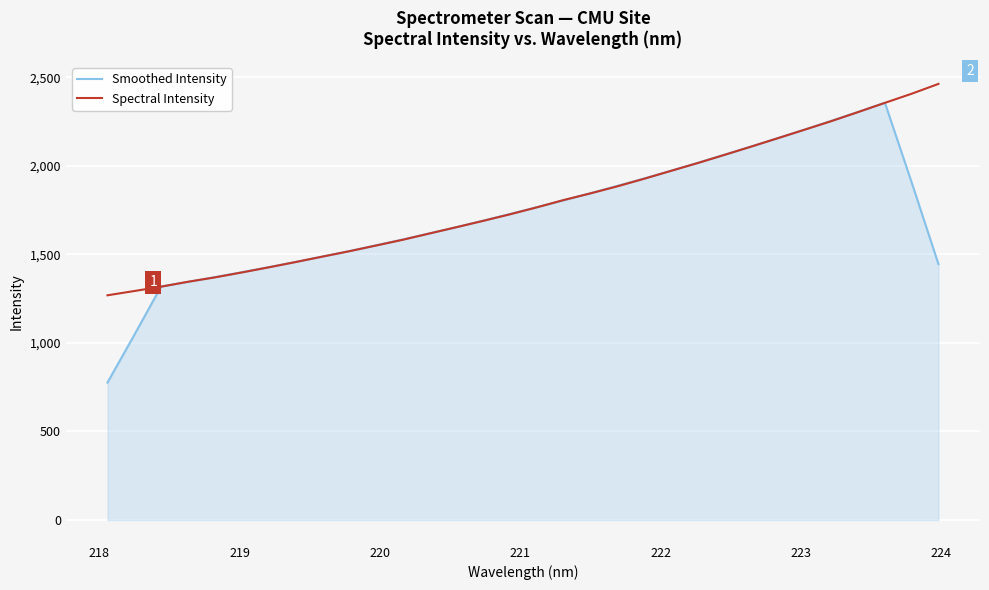

Which series has the widest spread of values?

Smoothed Intensity